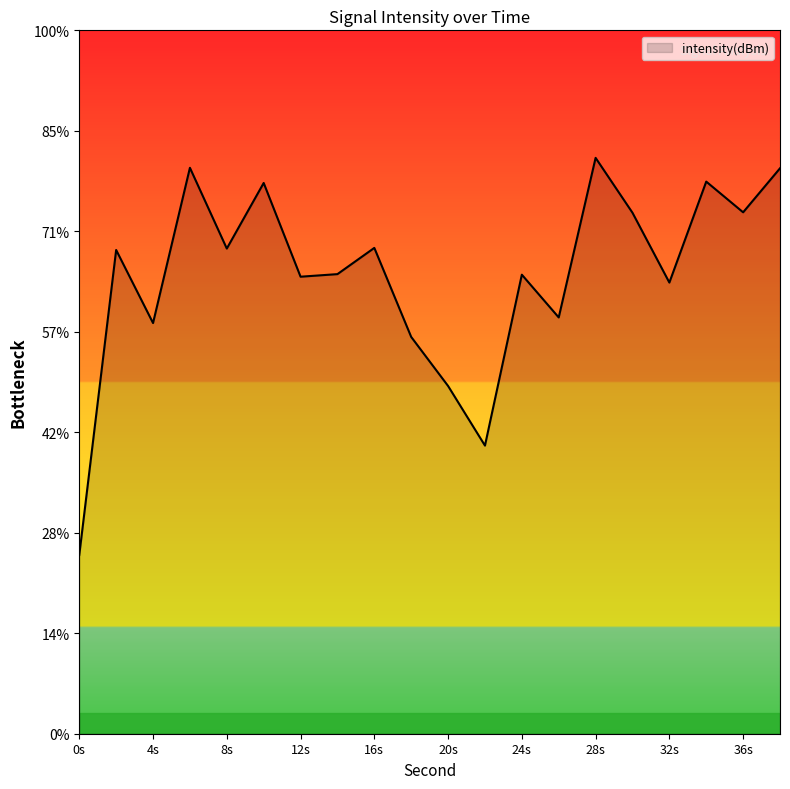

Does the chart display data point markers on the line(s)?

No